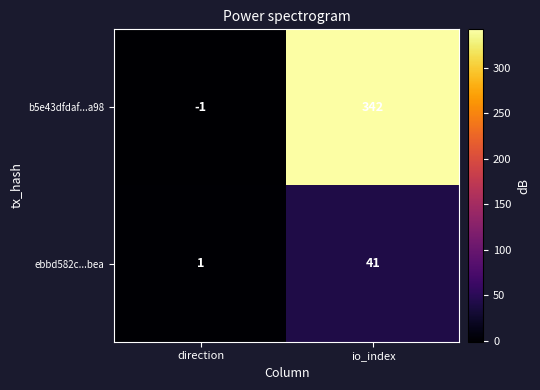

The value of ebbd582c...bea at direction is 1. True or false?

True